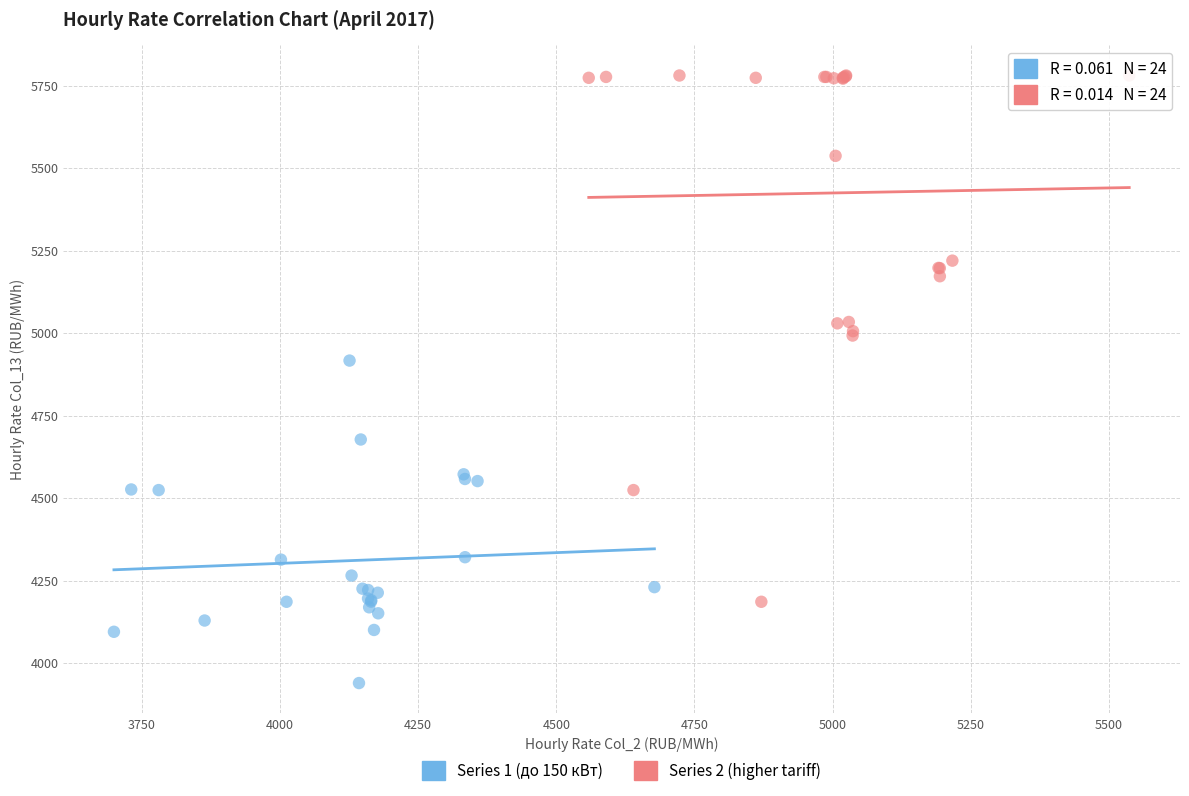

Which series has the largest Y range (max minus min)?

Series 2 (higher tariff)